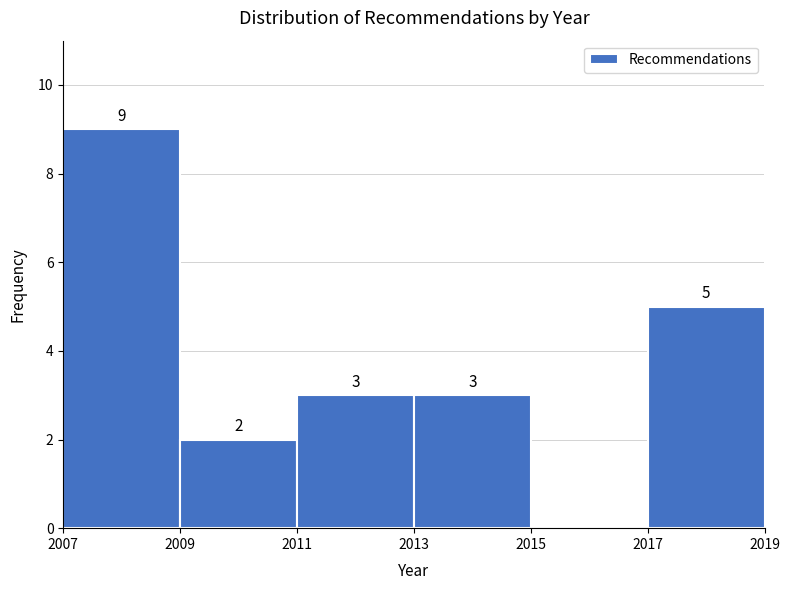

Over which range of the x-axis is the bar tallest?

2007 to 2009